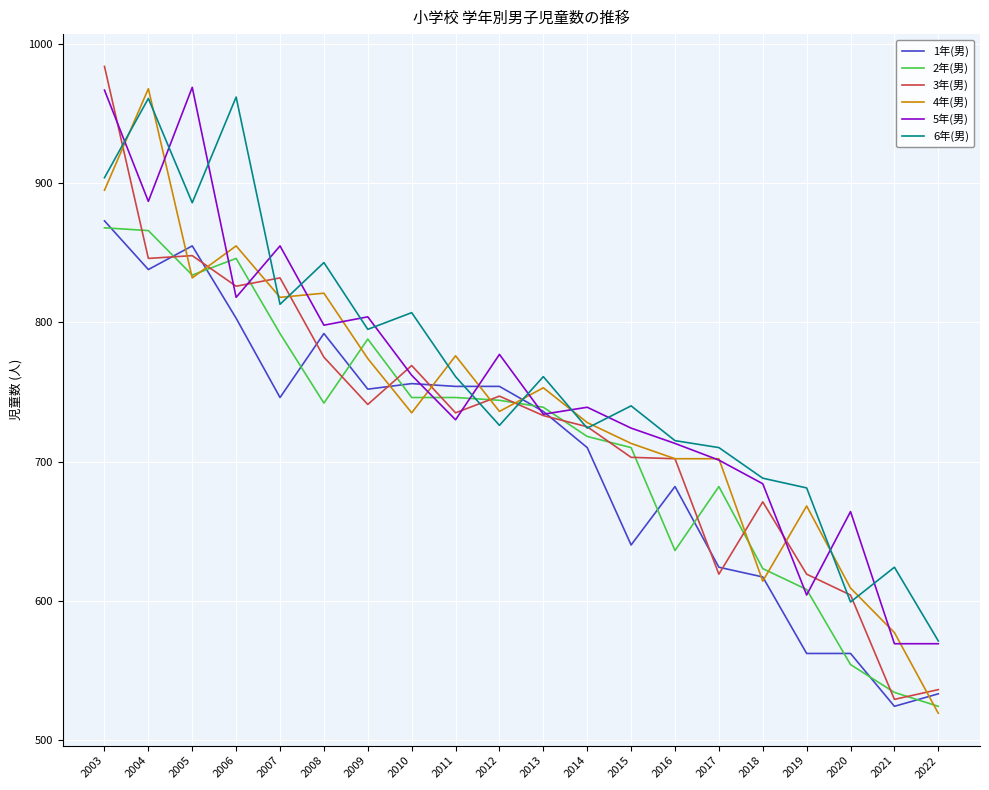

Which series has the largest range (max minus min)?

3年(男)